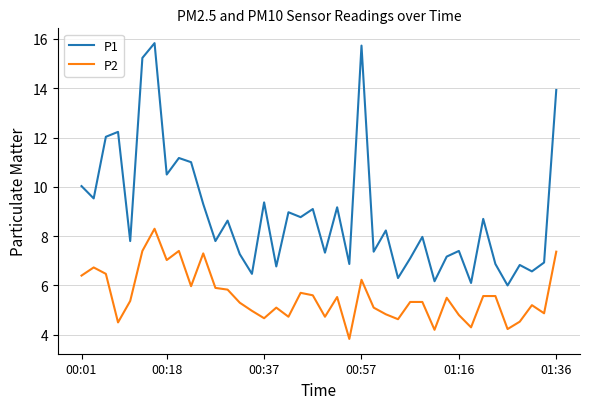

List the series in order of their overall mean, highest first.

P1, P2